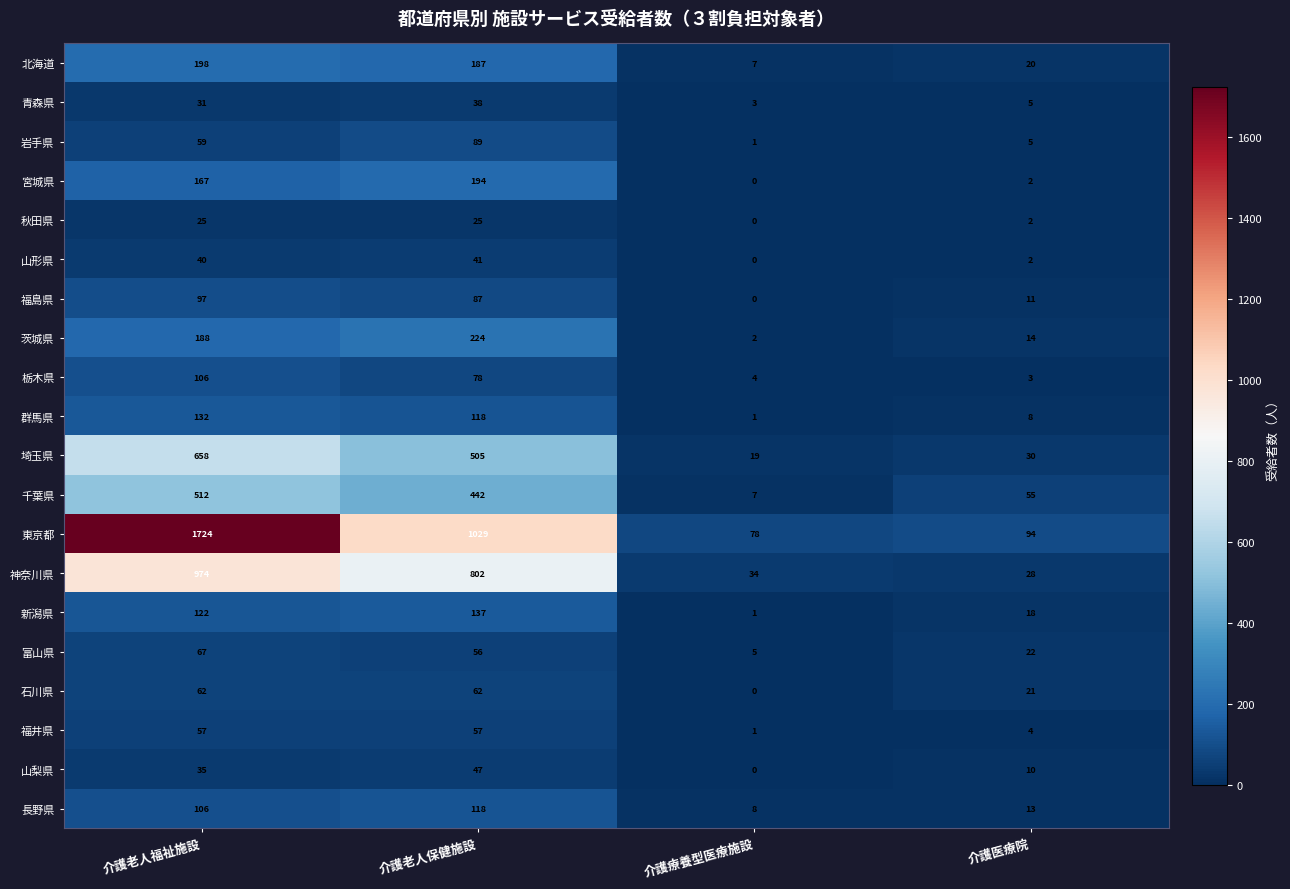

Where is 秋田県 nearest to the value 12?

介護医療院